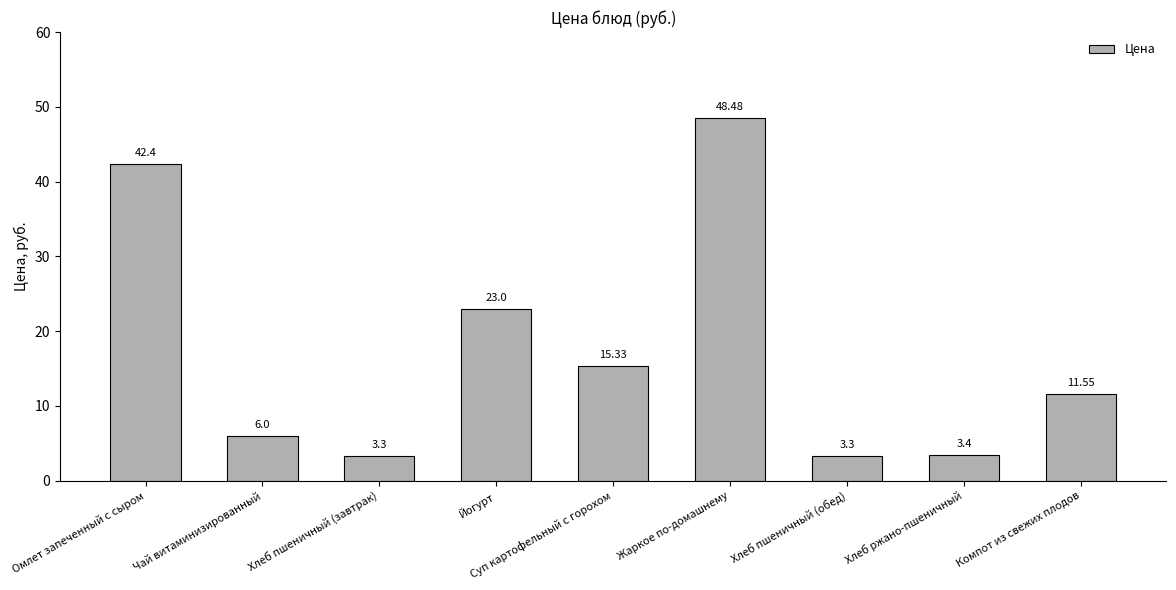

The value at Омлет запеченный с сыром is 42.4. True or false?

True